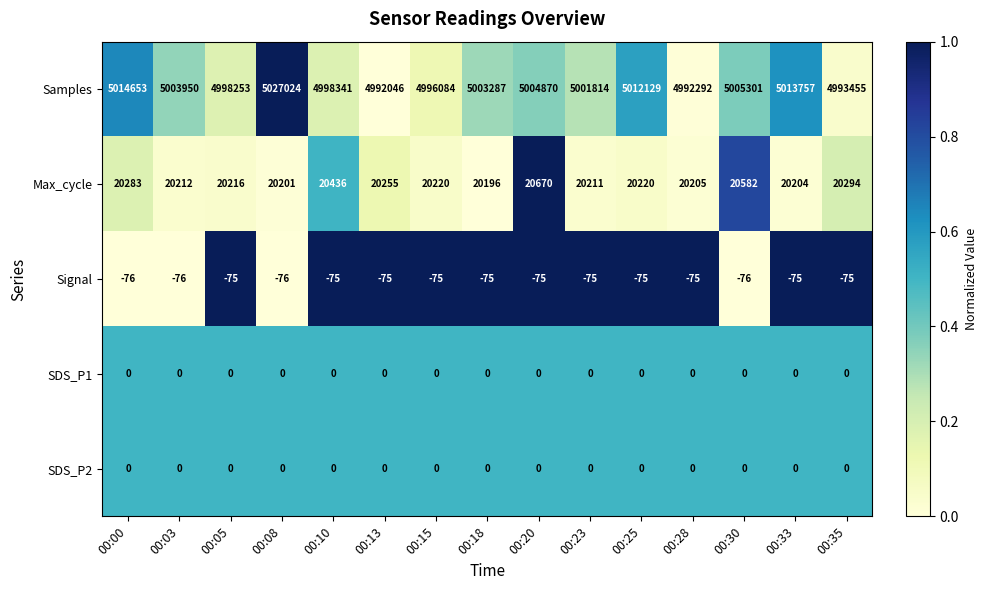

What is the minimum value shown in the chart?

-76